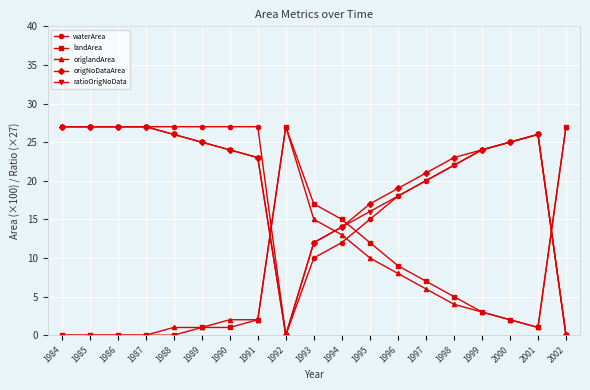

Reading right to left, extract all data points from this chart.

waterArea: 0.0	26.0	25.0	24.0	22.0	20.0	18.0	15.0	12.0	10.0	0.0	27.0	27.0	27.0	27.0	27.0	27.0	27.0	27.0
landArea: 27.0	1.0	2.0	3.0	5.0	7.0	9.0	12.0	15.0	17.0	27.0	2.0	1.0	1.0	0.0	0.0	0.0	0.0	0.0
origlandArea: 27.0	1.0	2.0	3.0	4.0	6.0	8.0	10.0	13.0	15.0	27.0	2.0	2.0	1.0	1.0	0.0	0.0	0.0	0.0
origNoDataArea: 0.0	26.0	25.0	24.0	23.0	21.0	19.0	17.0	14.0	12.0	0.0	23.0	24.0	25.0	26.0	27.0	27.0	27.0	27.0
ratioOrigNoData: 0.0	26.0	25.0	24.0	22.0	20.0	18.0	16.0	14.0	12.0	0.0	23.0	24.0	25.0	26.0	27.0	27.0	27.0	27.0